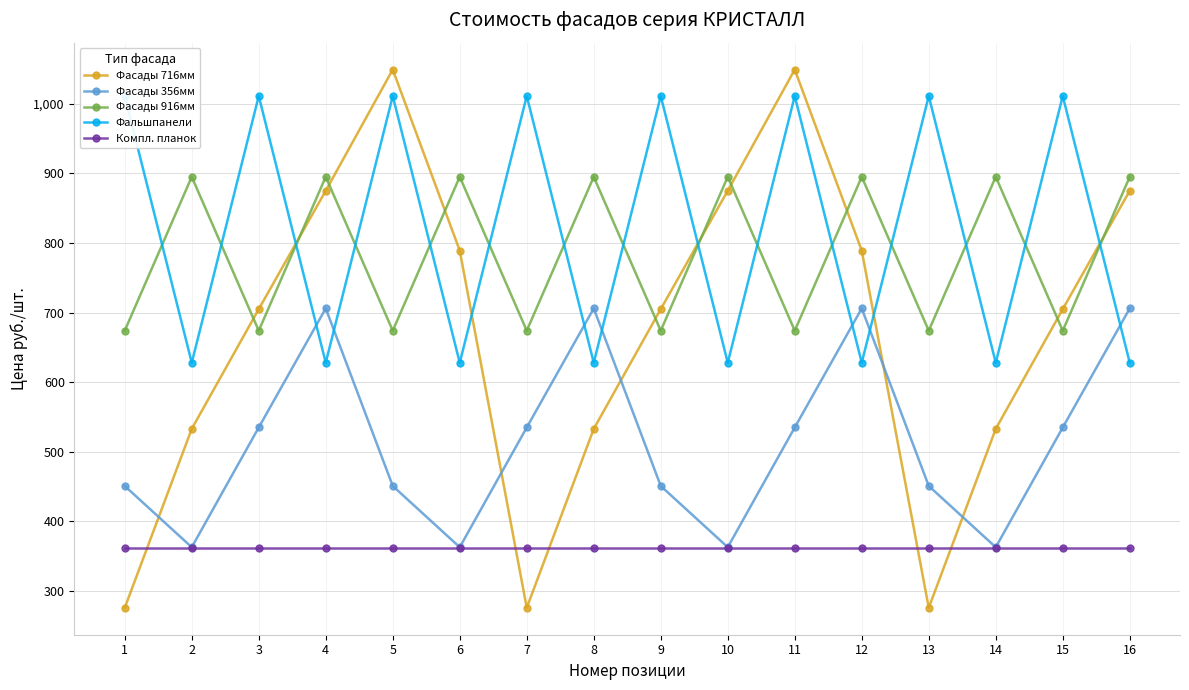

Reading left to right, transcribe all the data shown in this chart.

Фасады 716мм: 276	533	705	875	1049	789	276	533	705	875	1049	789	276	533	705	875
Фасады 356мм: 451	363	535	706	451	363	535	706	451	363	535	706	451	363	535	706
Фасады 916мм: 674	895	674	895	674	895	674	895	674	895	674	895	674	895	674	895
Фальшпанели: 1011	628	1011	628	1011	628	1011	628	1011	628	1011	628	1011	628	1011	628
Компл. планок: 362	362	362	362	362	362	362	362	362	362	362	362	362	362	362	362